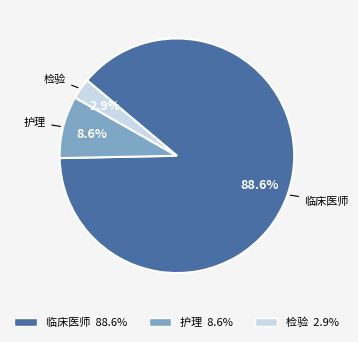

To the nearest percent, what percentage of the pie is 检验?

3%